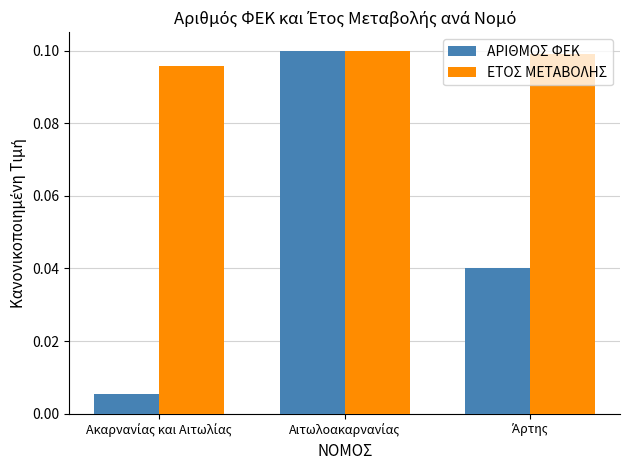

Which series has the largest total across all categories?

ΕΤΟΣ ΜΕΤΑΒΟΛΗΣ